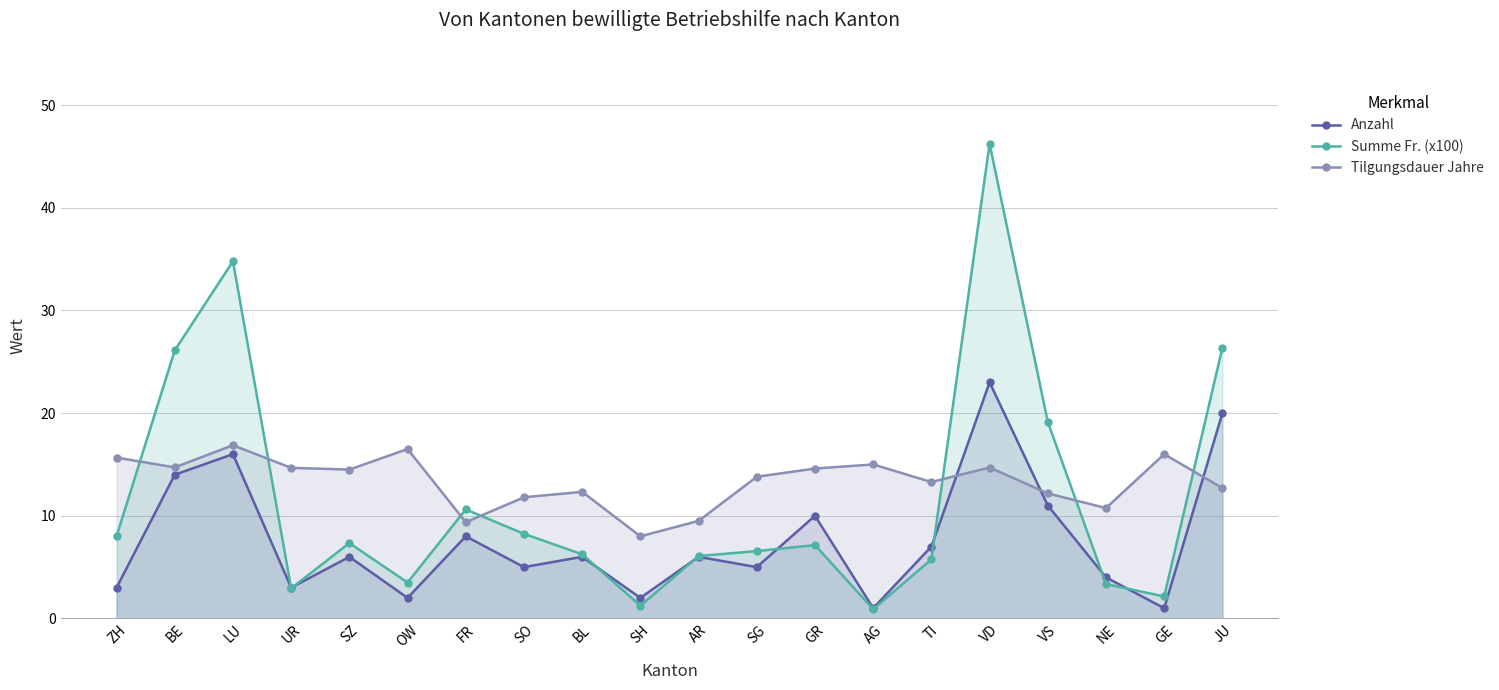

Between SZ and FR, which series saw the biggest shift?

Tilgungsdauer Jahre